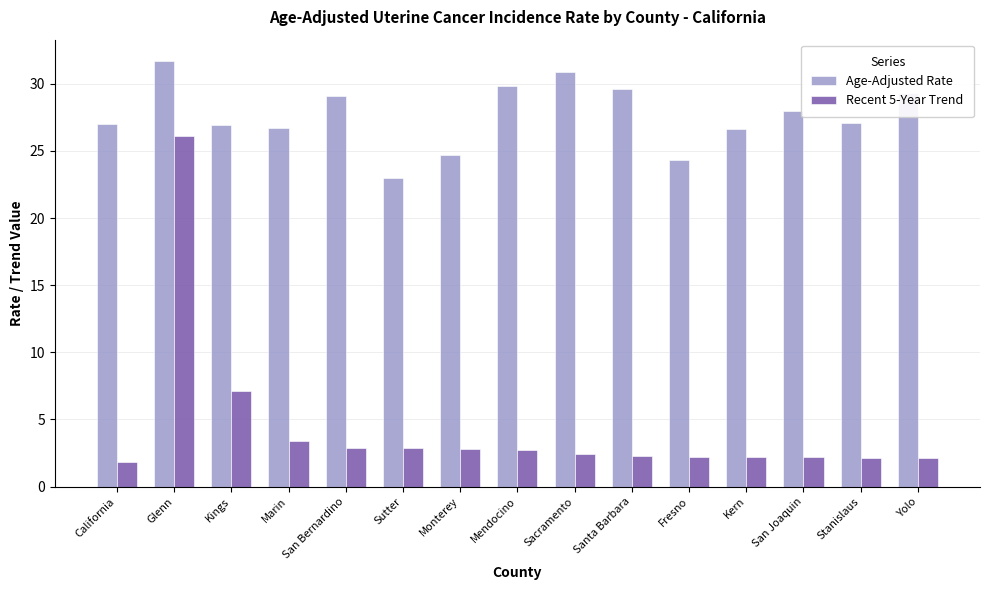

At which label does Age-Adjusted Rate reach its minimum?

Sutter